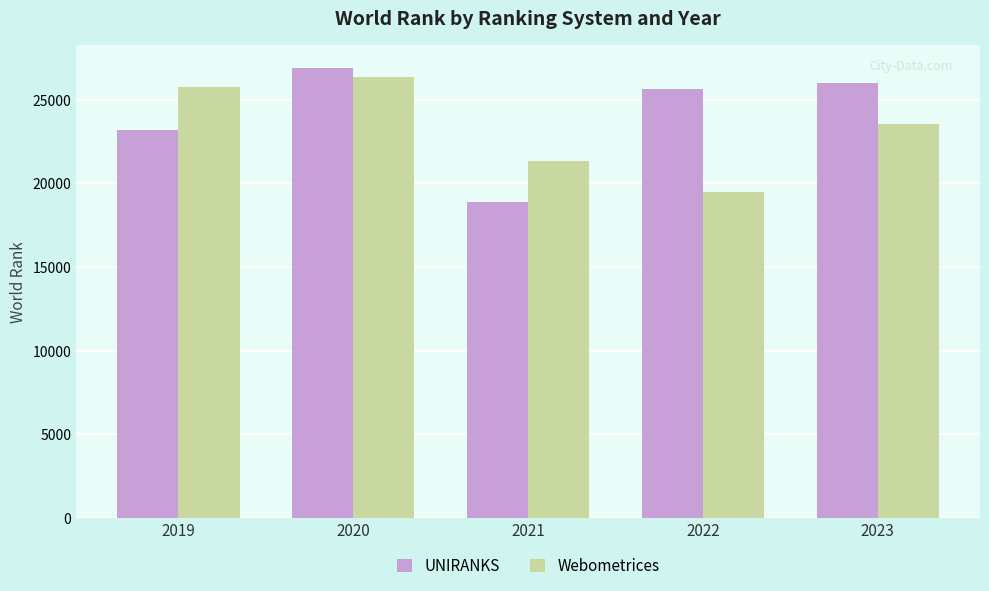

Between 2021 and 2022, which series saw the biggest shift?

UNIRANKS